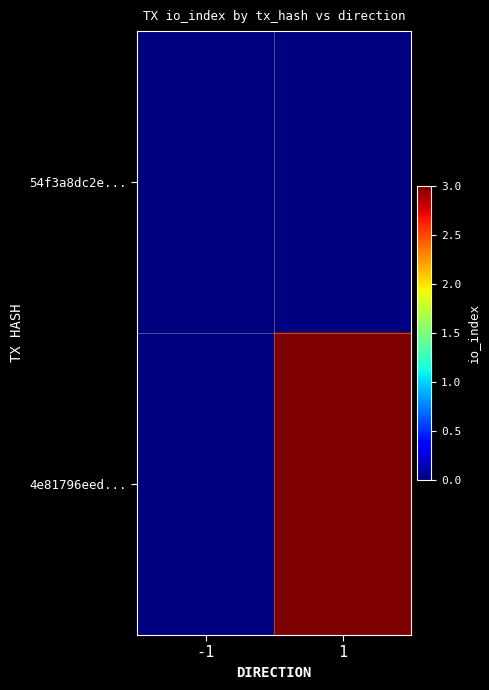

At how many categories does at least one series exceed 1?

1